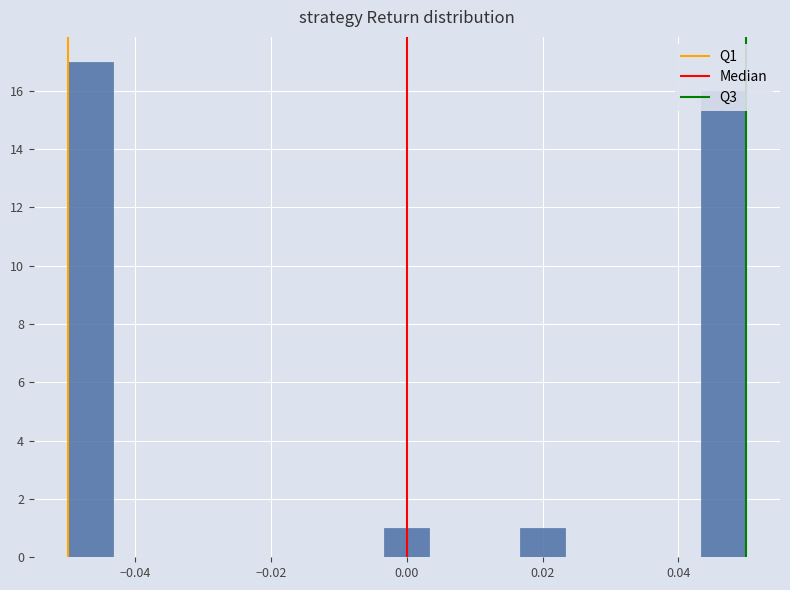

Around what value on the x-axis is the tallest bar? Give the approximate position of its centre, as read against the axis.

-0.046